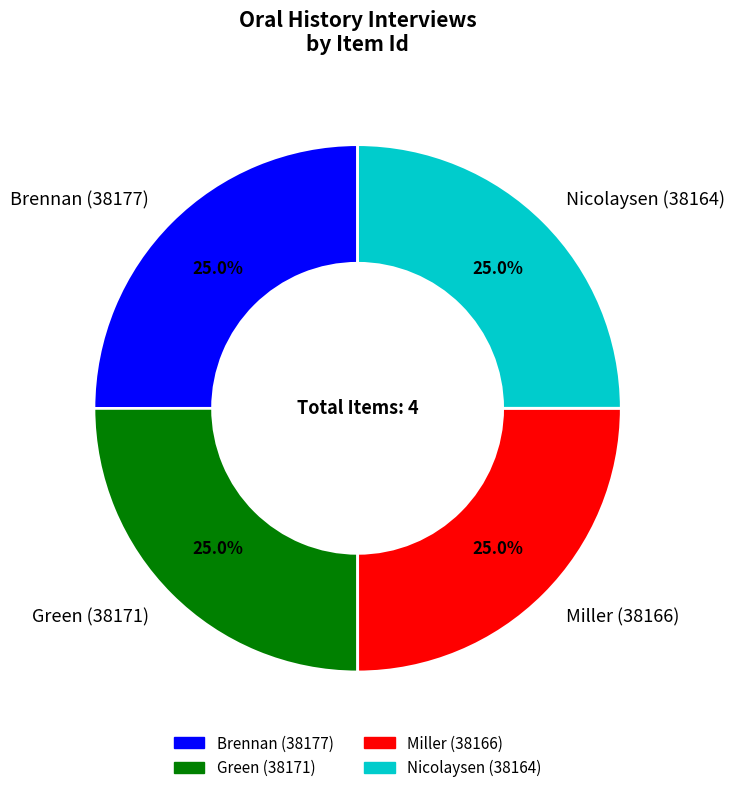

Does any single category account for the majority?

No